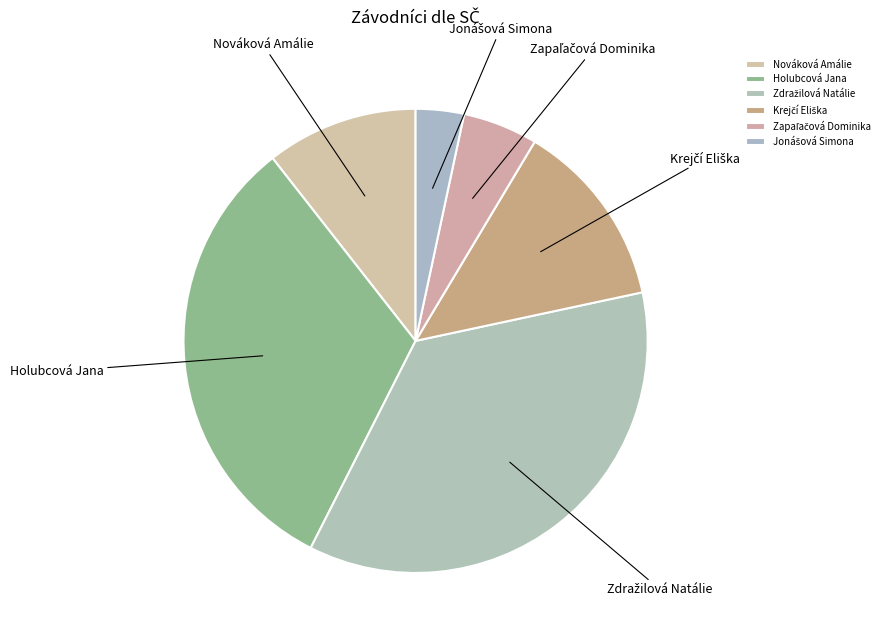

Does any single category account for the majority?

No